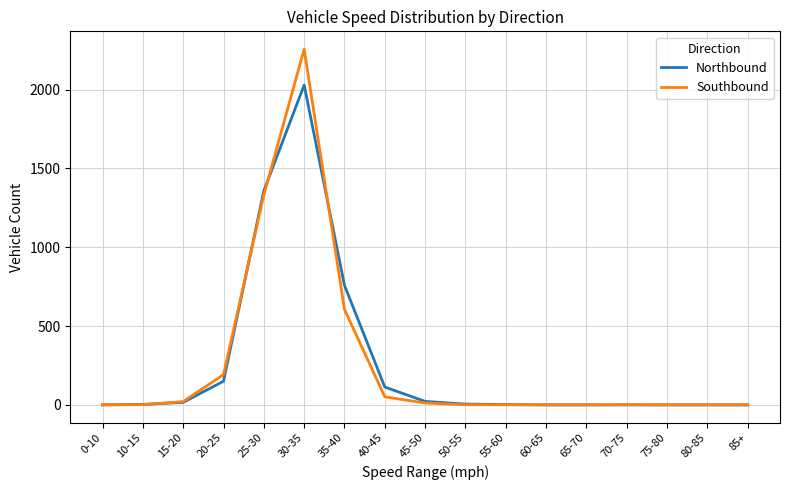

The Southbound series shows -1185 at 0-10. True or false?

False